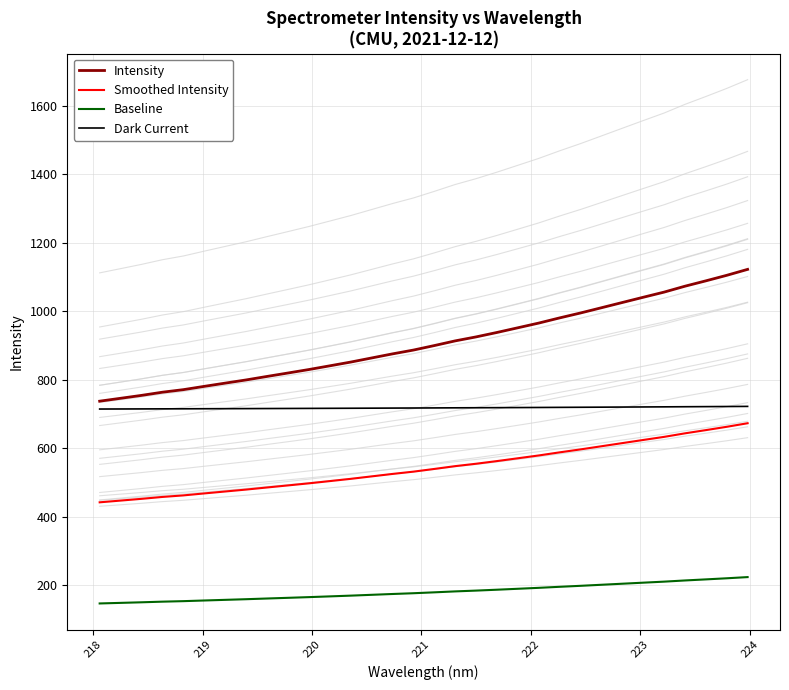

How many lines are shown in the chart?

4